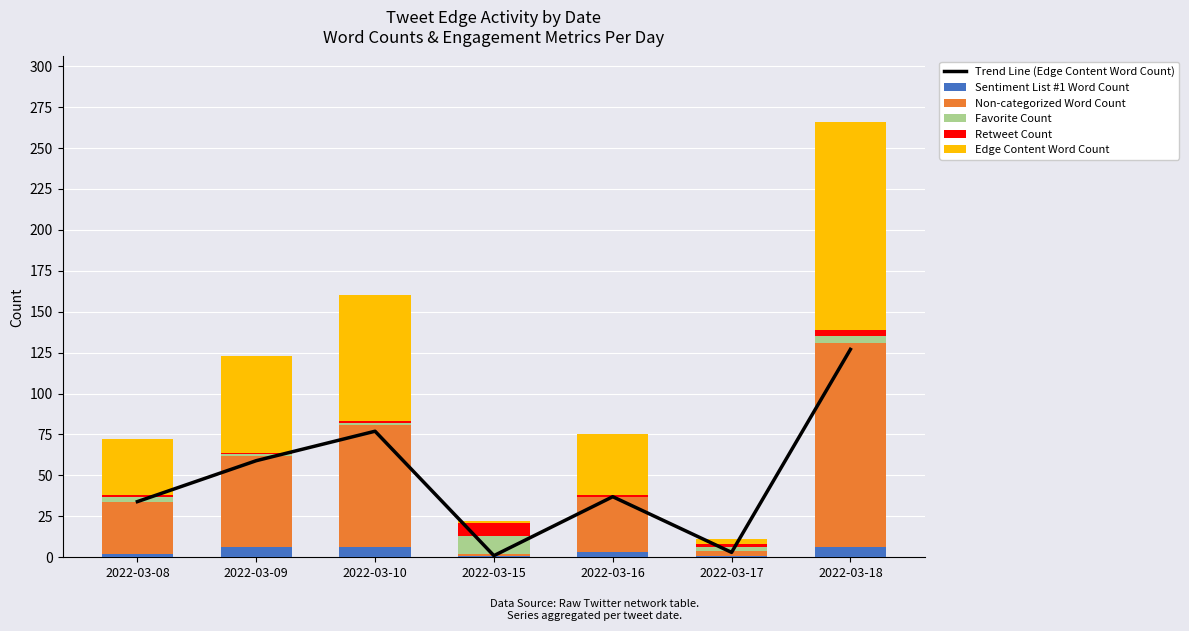

The value of Retweet Count at 2022-03-16 is 1. True or false?

True